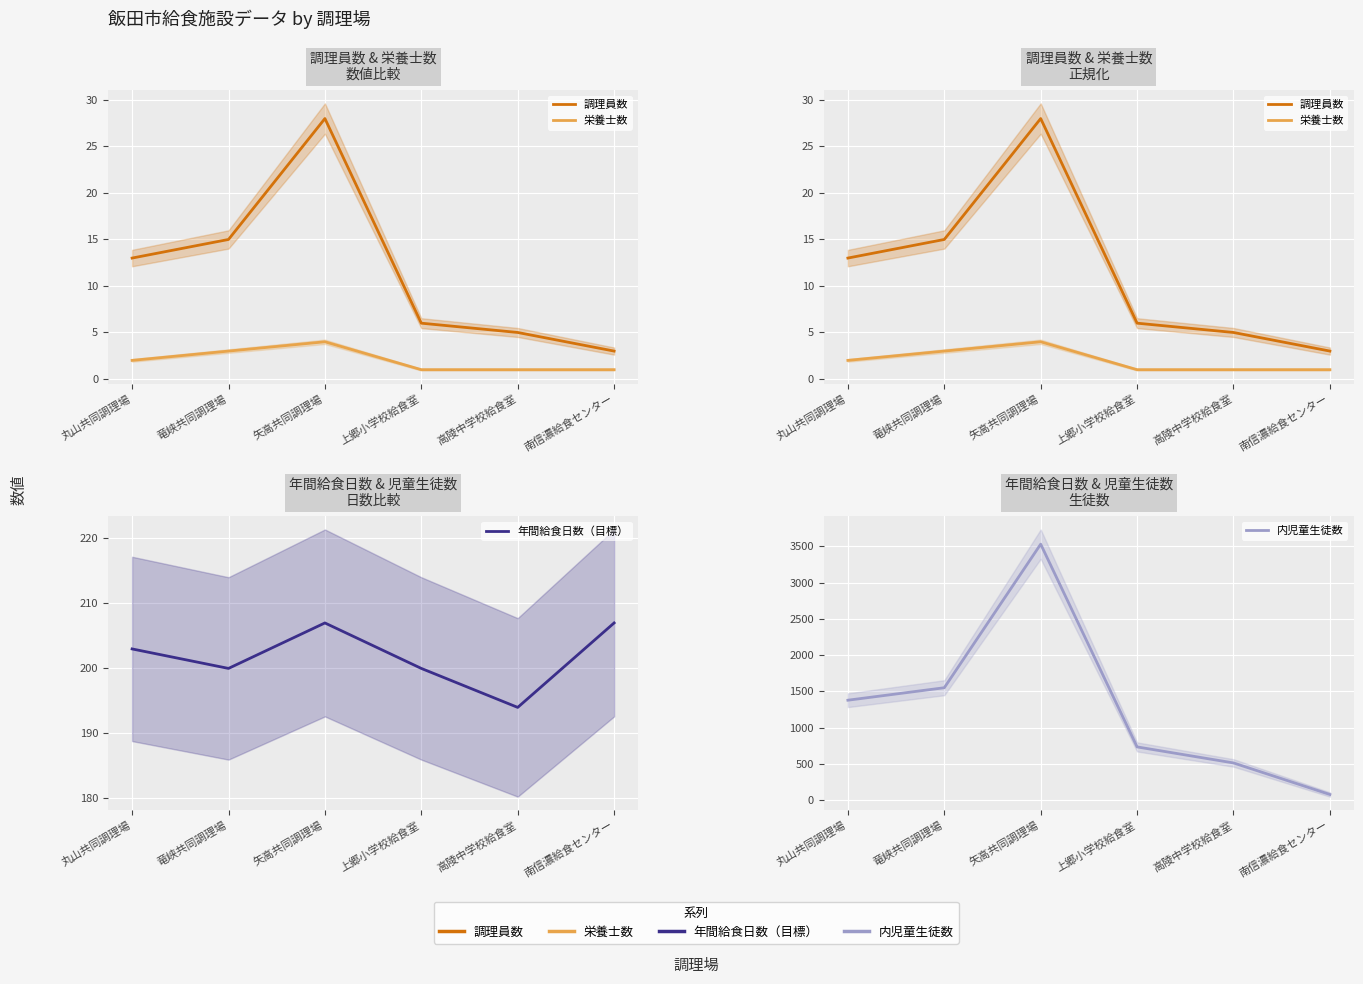

How many lines are shown in the chart?

4